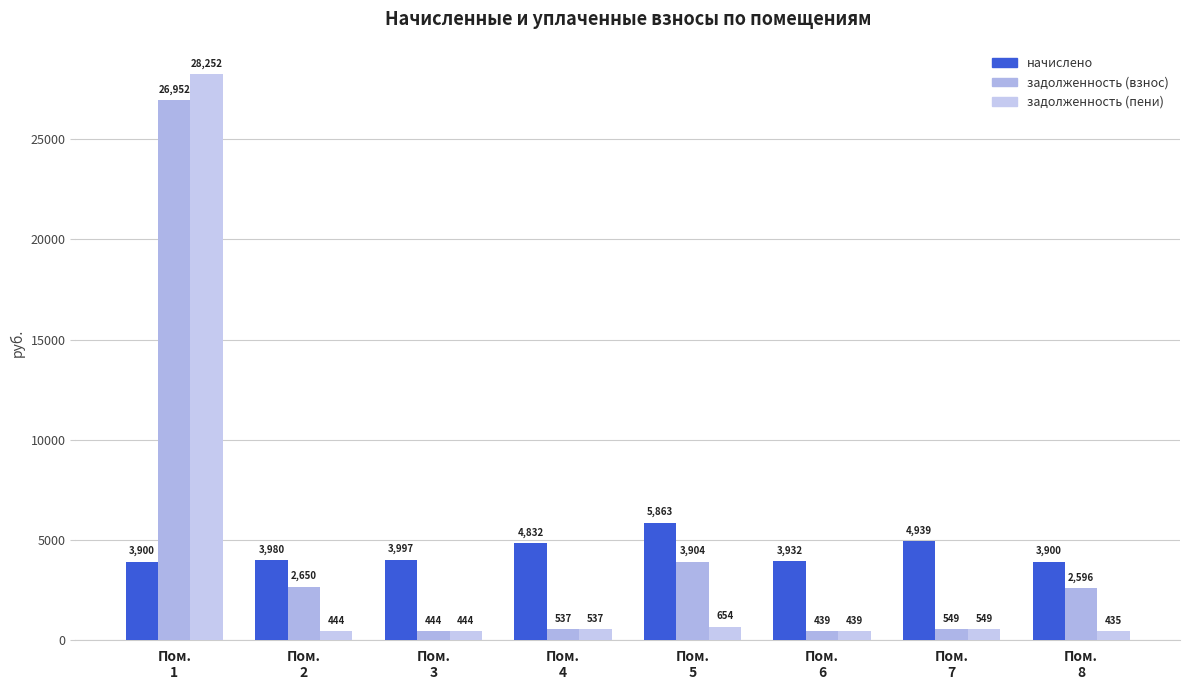

Reading left to right, what are all the values shown in this chart?

начислено: 3899.6	3979.6	3997.3	4832.4	5862.8	3932.2	4938.9	3899.6
задолженность (взнос): 26952.0	2649.7	444.1	536.9	3903.5	439.2	548.8	2596.4
задолженность (пени): 28251.9	443.9	444.1	536.9	653.9	439.2	548.8	434.9